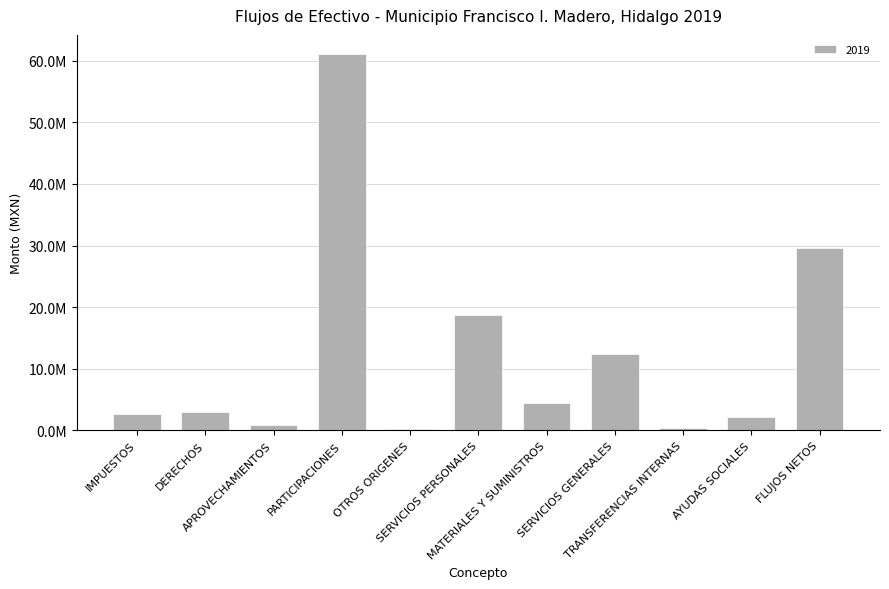

Are the bars horizontal?

No